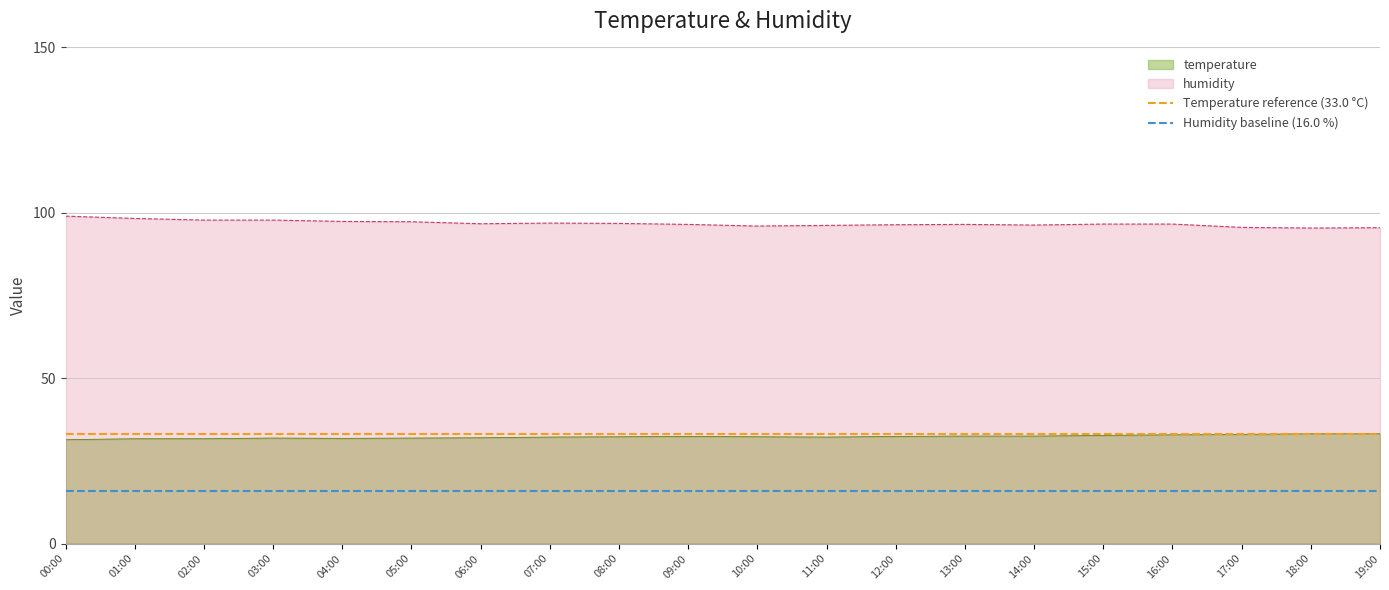

True or false: temperature and humidity cross at least once.

False